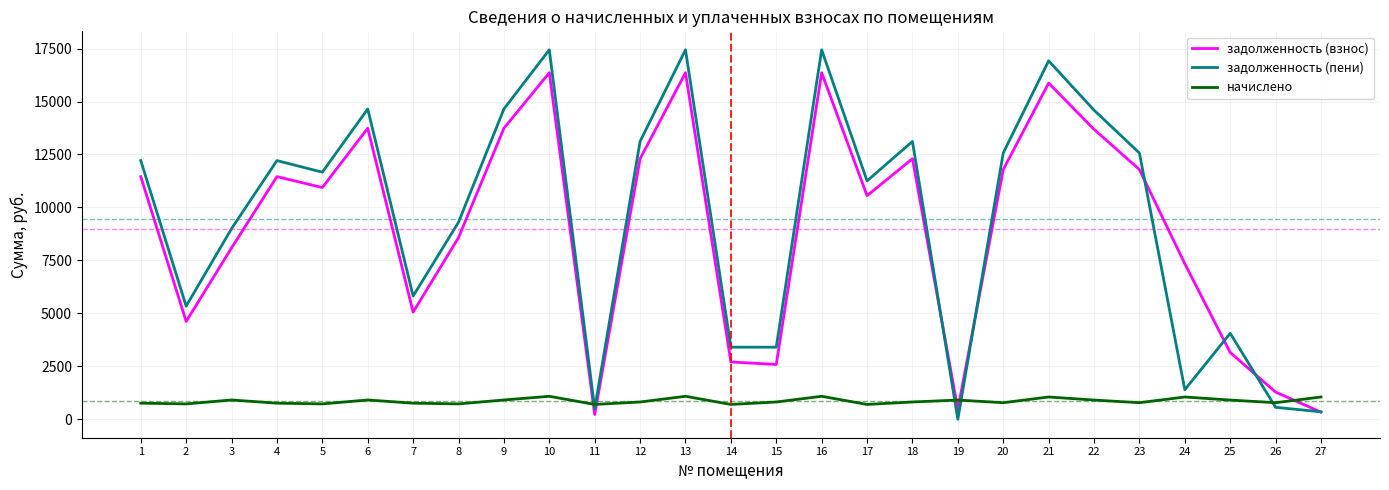

How many times do начислено and задолженность (пени) cross each other?

5